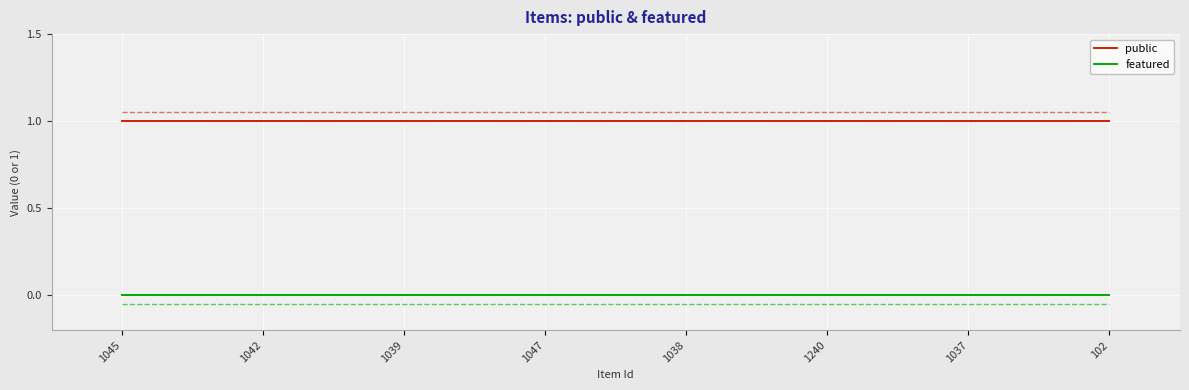

What are all the series names shown in the legend?

public, featured